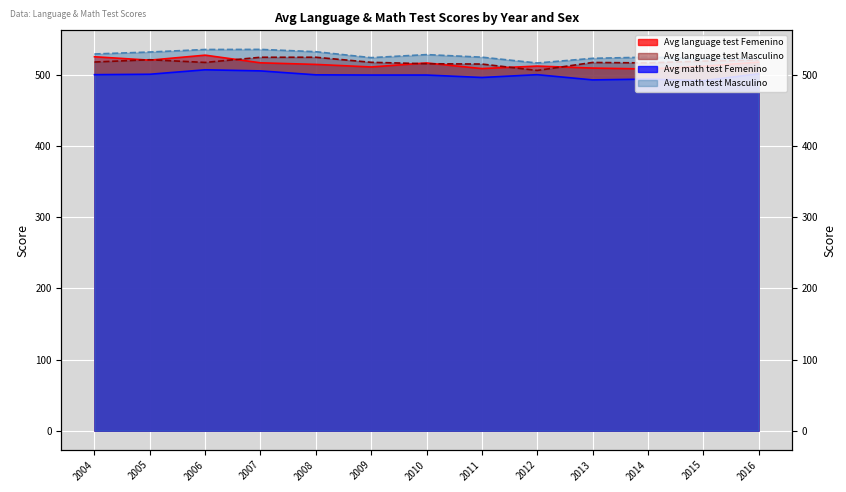

Reading left to right, extract all data points from this chart.

Avg language test Femenino: 525.4	520.6	527.6	516.9	514.6	511.1	516.7	508.8	512.3	509.5	508.2	512.1	517.8
Avg language test Masculino: 518.0	521.2	517.4	524.7	524.7	517.6	515.6	515.2	506.2	517.4	516.8	519.4	520.9
Avg math test Femenino: 500.2	500.8	507.1	505.5	500.0	499.7	499.7	496.3	500.2	492.9	494.0	491.8	501.5
Avg math test Masculino: 529.3	532.1	535.6	535.8	532.5	524.2	528.4	524.8	516.6	523.2	524.9	522.7	522.5